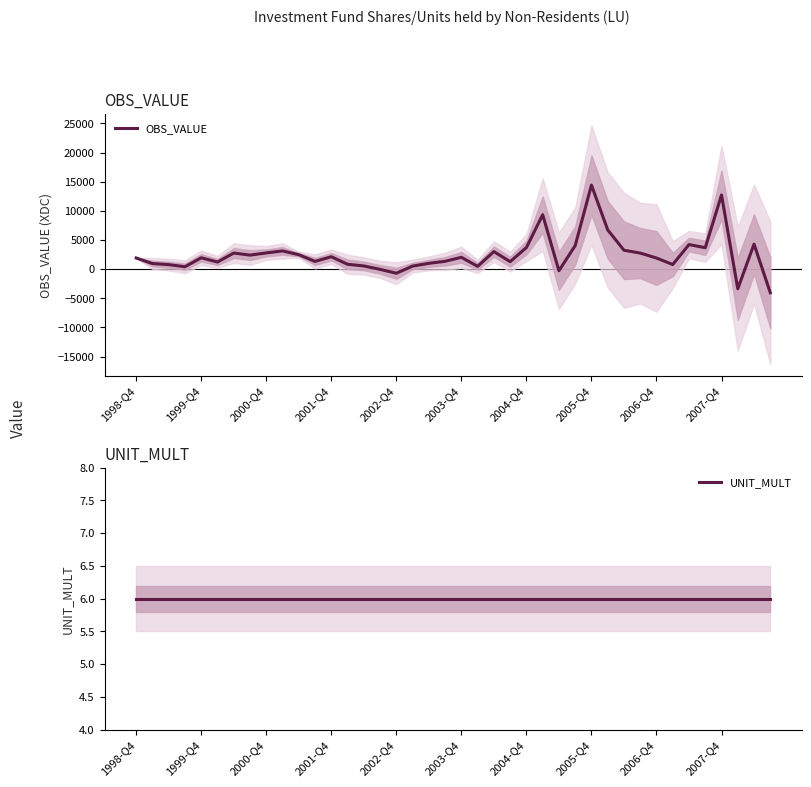

What is the difference between the maximum and second lowest values in the OBS_VALUE series?

17782.9